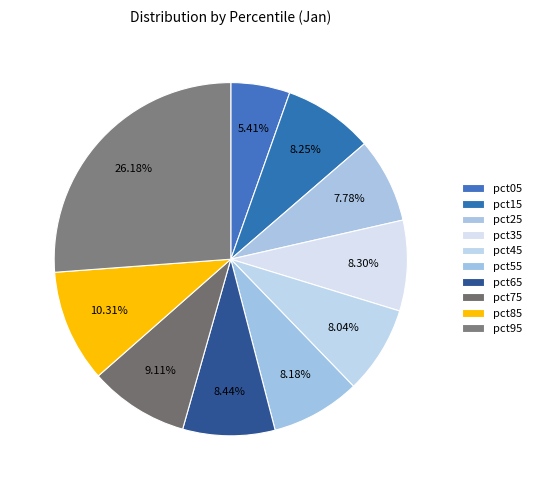

True or false: pct05 accounts for 5% of the total.

True